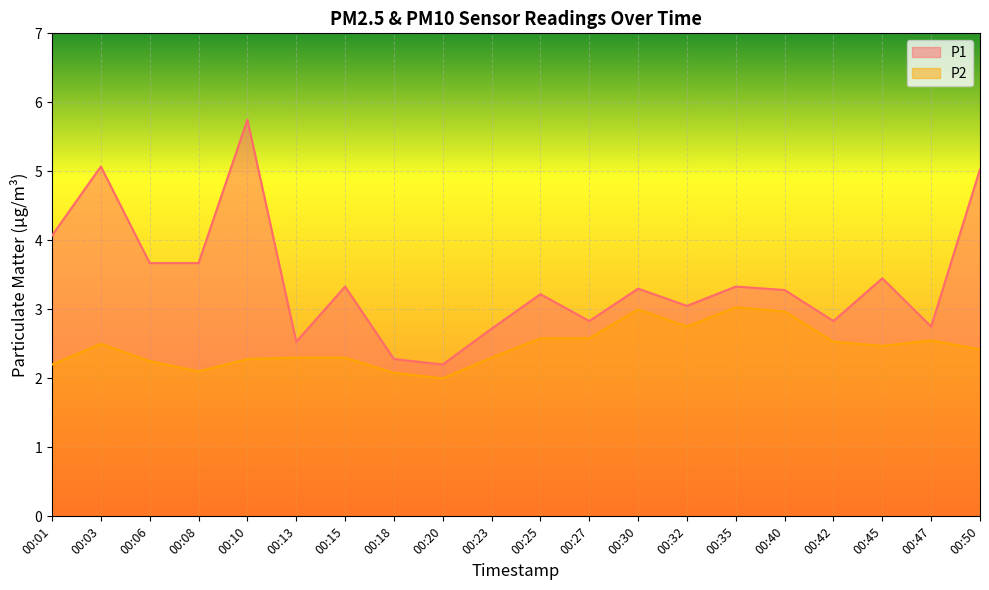

Reading left to right, what are all the values shown in this chart?

P1: 00:01=4.1	00:03=5.1	00:06=3.7	00:08=3.7	00:10=5.8	00:13=2.5	00:15=3.3	00:18=2.3	00:20=2.2	00:23=2.7	00:25=3.2	00:27=2.8	00:30=3.3	00:32=3.0	00:35=3.3	00:40=3.3	00:42=2.8	00:45=3.5	00:47=2.8	00:50=5.0
P2: 00:01=2.2	00:03=2.5	00:06=2.2	00:08=2.1	00:10=2.3	00:13=2.3	00:15=2.3	00:18=2.1	00:20=2.0	00:23=2.3	00:25=2.6	00:27=2.6	00:30=3.0	00:32=2.8	00:35=3.0	00:40=3.0	00:42=2.5	00:45=2.5	00:47=2.5	00:50=2.4